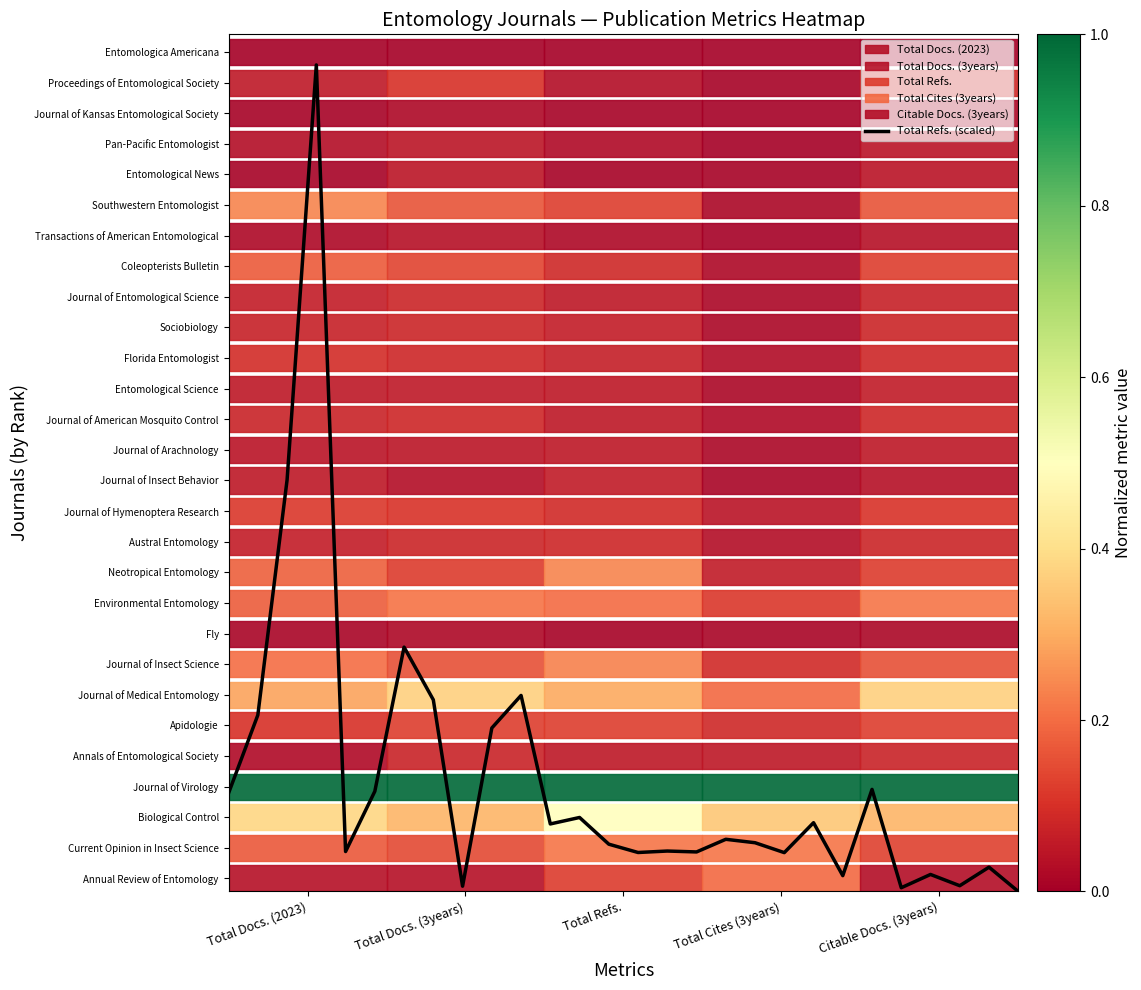

Reading left to right, transcribe all the data shown in this chart.

3.2	5.8	13.4	27.0	1.3	3.3	8.0	6.3	0.2	5.3	6.4	2.2	2.4	1.5	1.3	1.3	1.3	1.7	1.6	1.3	2.2	0.5	3.3	0.1	0.6	0.2	0.8	0.0